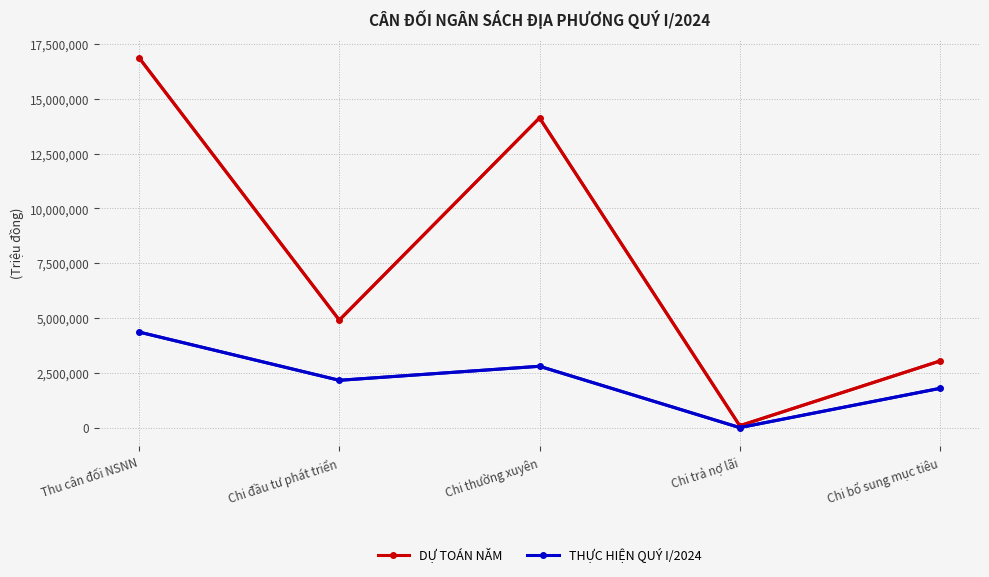

Is this an area chart (filled region under the line)?

No